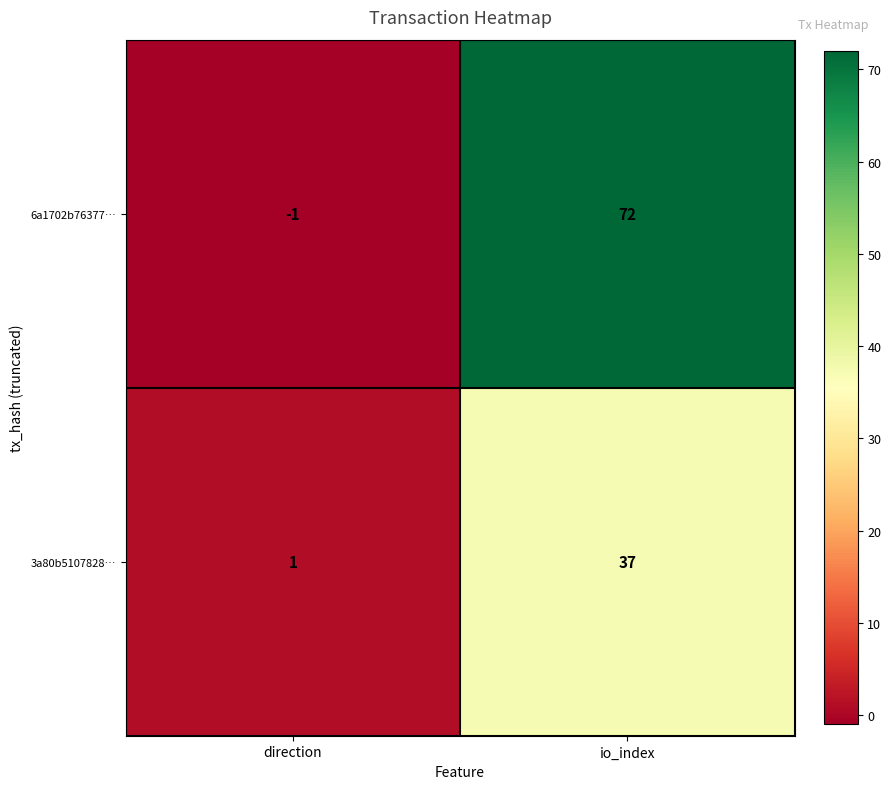

Reading left to right, transcribe all the data shown in this chart.

6a1702b76377…: -1	72
3a80b5107828…: 1	37